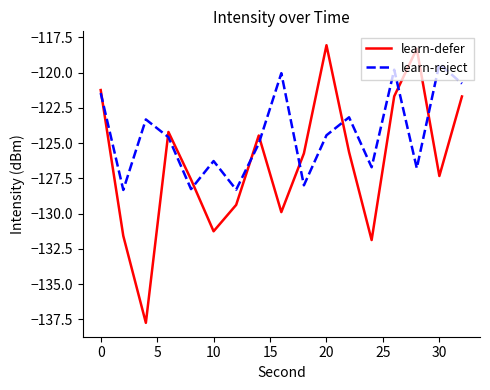

Rank the series by their average value, from lowest to highest.

learn-defer, learn-reject